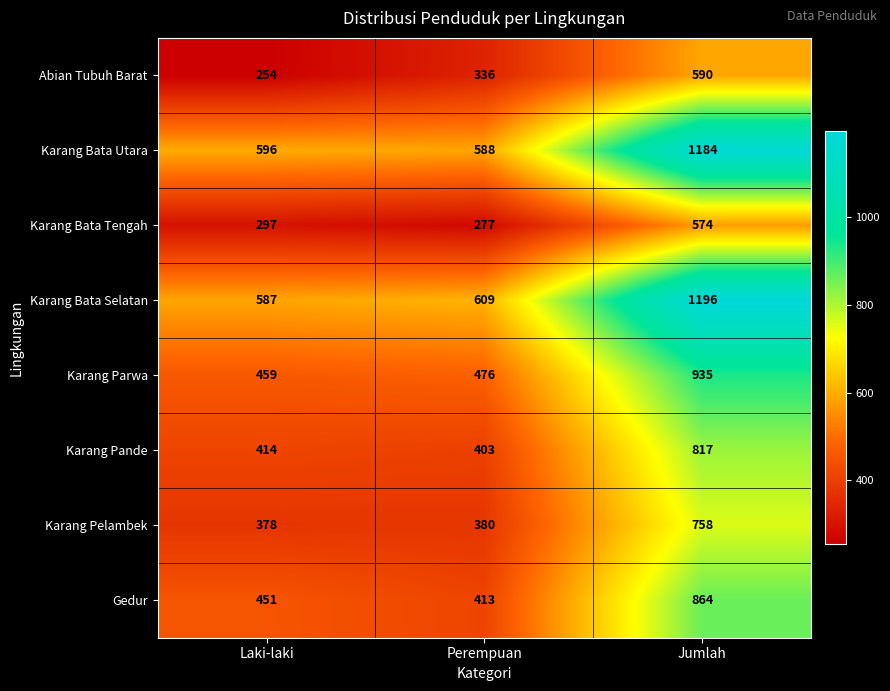

Reading left to right, list all the values displayed in this chart.

Abian Tubuh Barat: Laki-laki=254	Perempuan=336	Jumlah=590
Karang Bata Utara: Laki-laki=596	Perempuan=588	Jumlah=1184
Karang Bata Tengah: Laki-laki=297	Perempuan=277	Jumlah=574
Karang Bata Selatan: Laki-laki=587	Perempuan=609	Jumlah=1196
Karang Parwa: Laki-laki=459	Perempuan=476	Jumlah=935
Karang Pande: Laki-laki=414	Perempuan=403	Jumlah=817
Karang Pelambek: Laki-laki=378	Perempuan=380	Jumlah=758
Gedur: Laki-laki=451	Perempuan=413	Jumlah=864